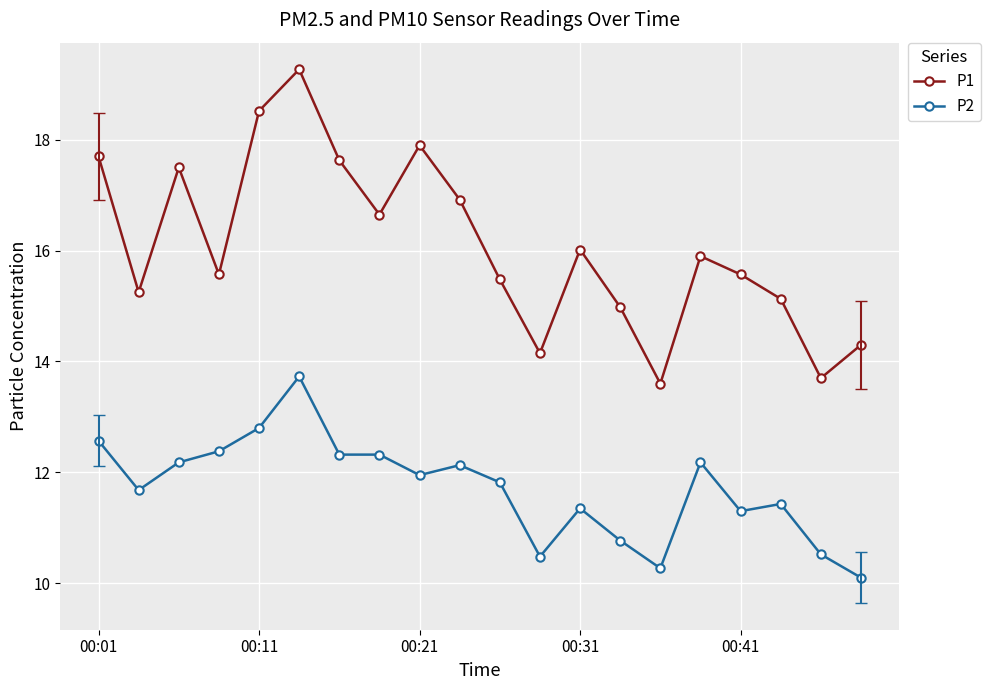

Which series has the largest total across all categories?

P1